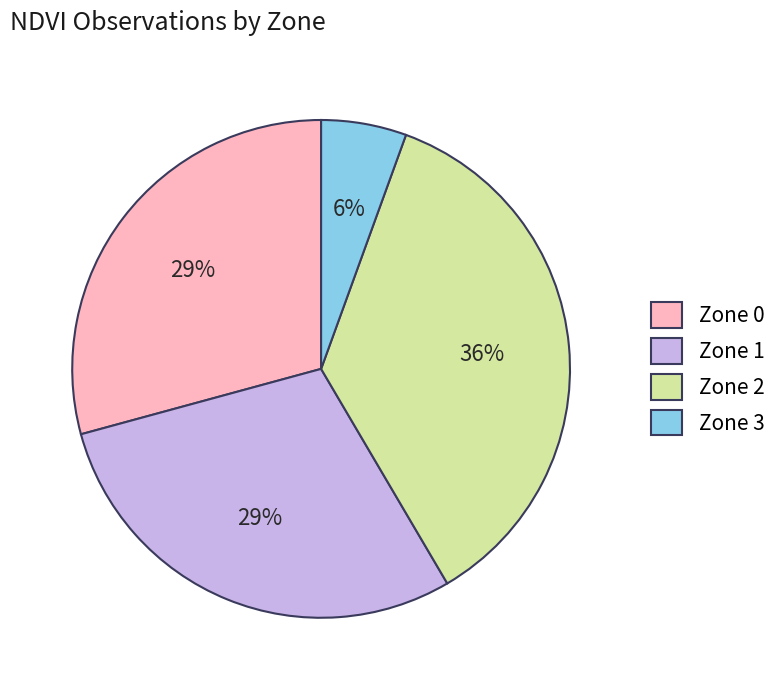

Combined, do Zone 0 and Zone 2 account for over 50%?

Yes